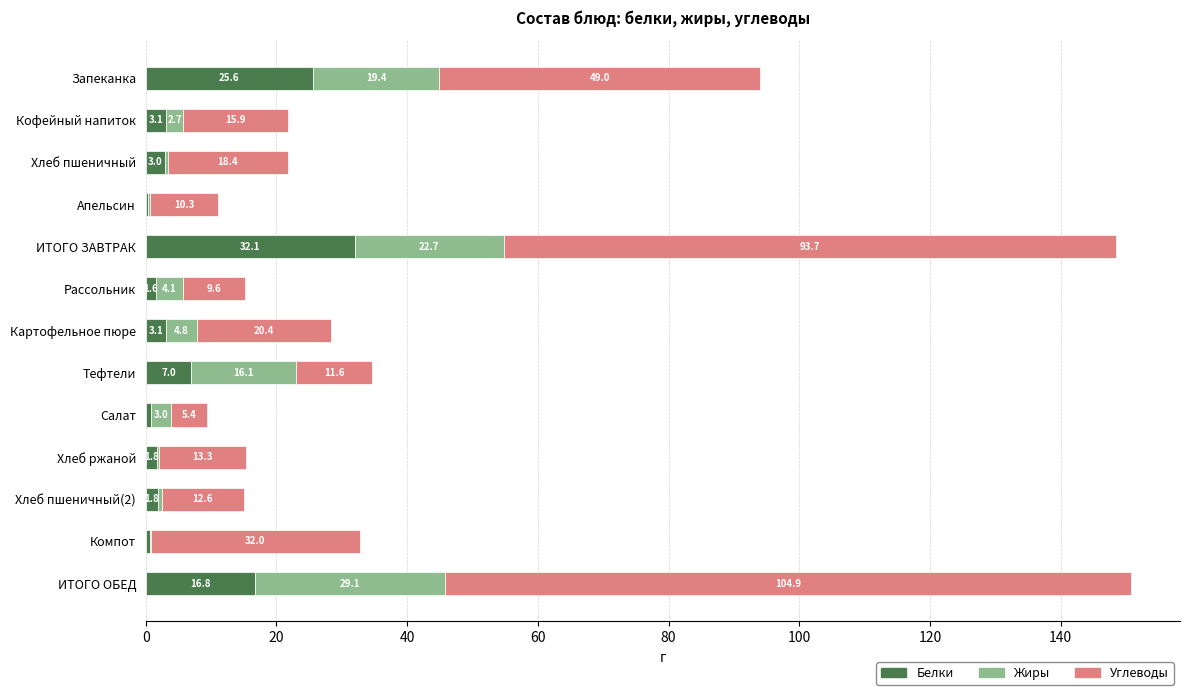

At which category is the sum across all series the highest?

ИТОГО ОБЕД